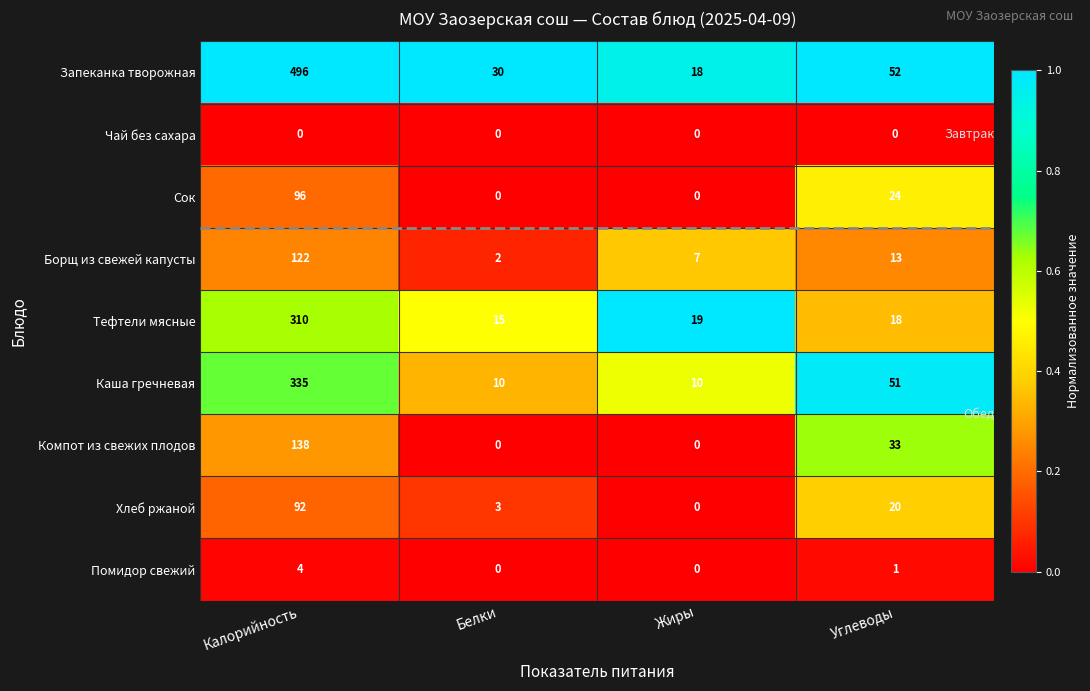

What is the total value across all series at Калорийность?

1593